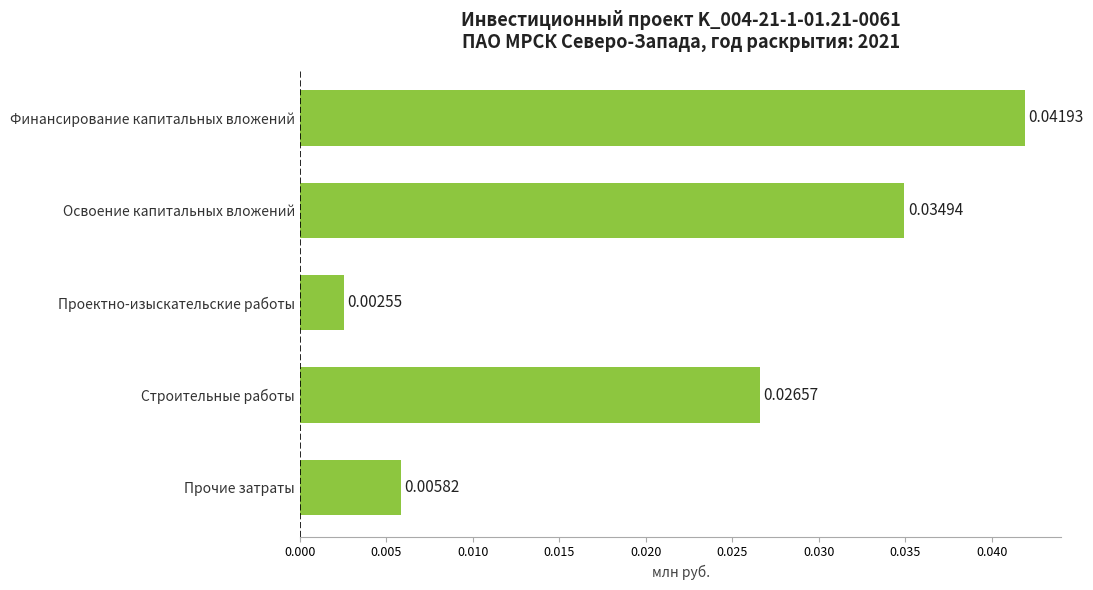

Which label corresponds to the largest value in the chart?

Финансирование капитальных вложений